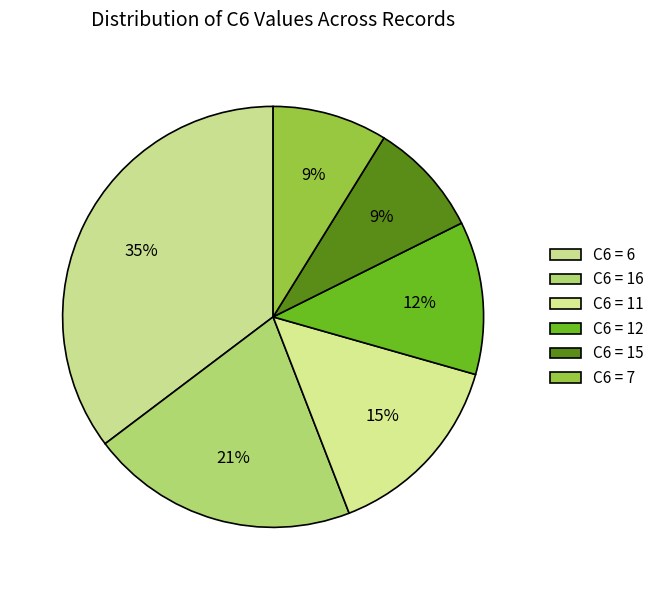

Count the number of slices in the pie.

6